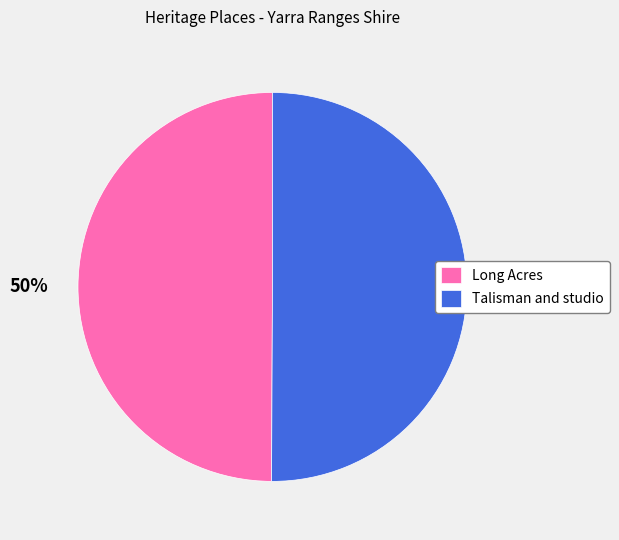

How many slices are in this pie chart?

2